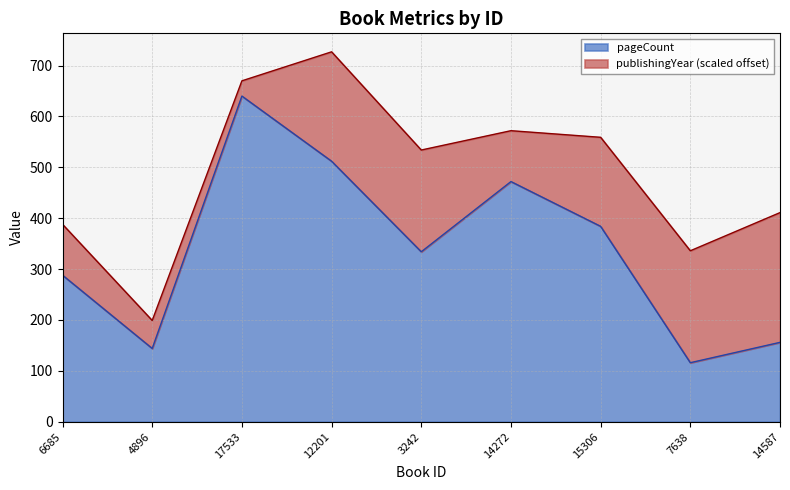

At which category does the chart reach its minimum across all series?

7638